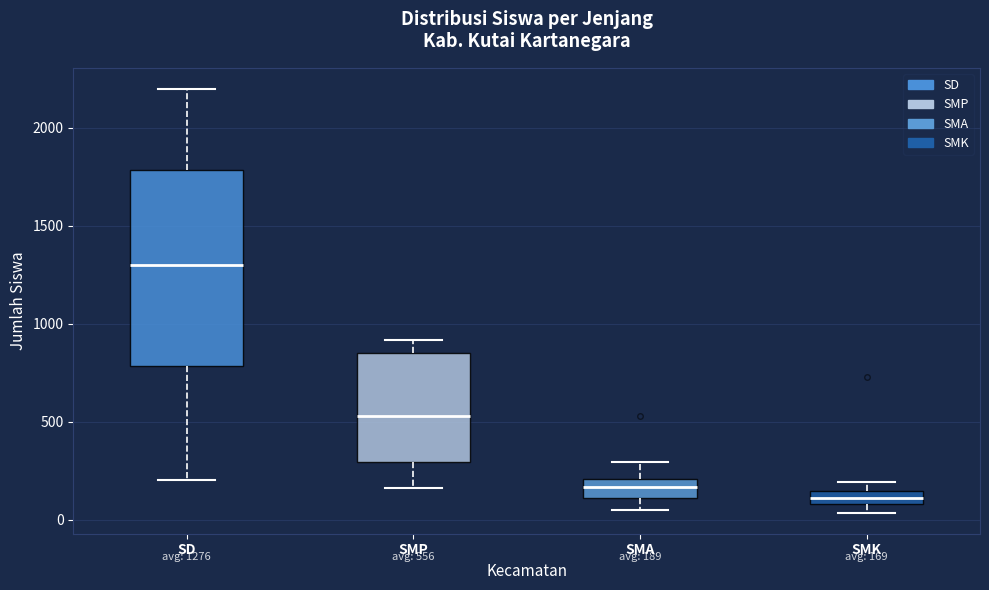

Which box has the lowest median line?

SMK